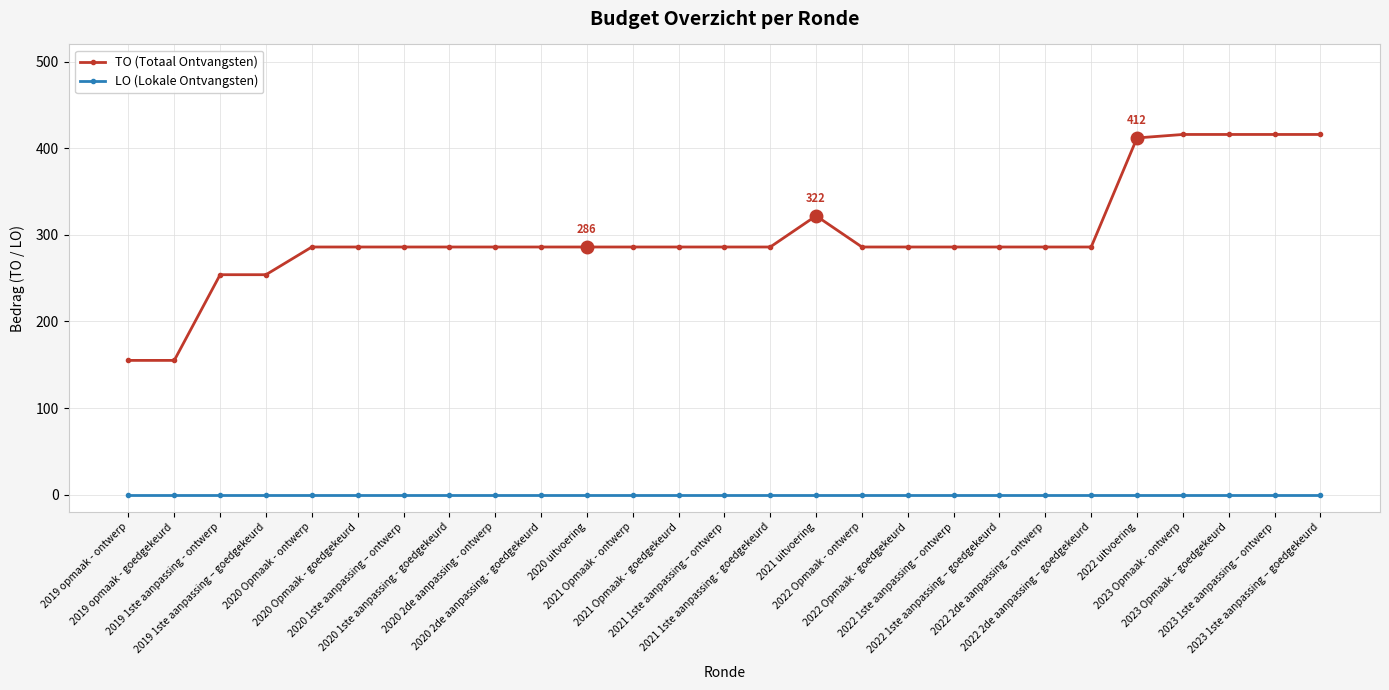

Rank the series by their maximum value, from lowest to highest.

LO (Lokale Ontvangsten), TO (Totaal Ontvangsten)